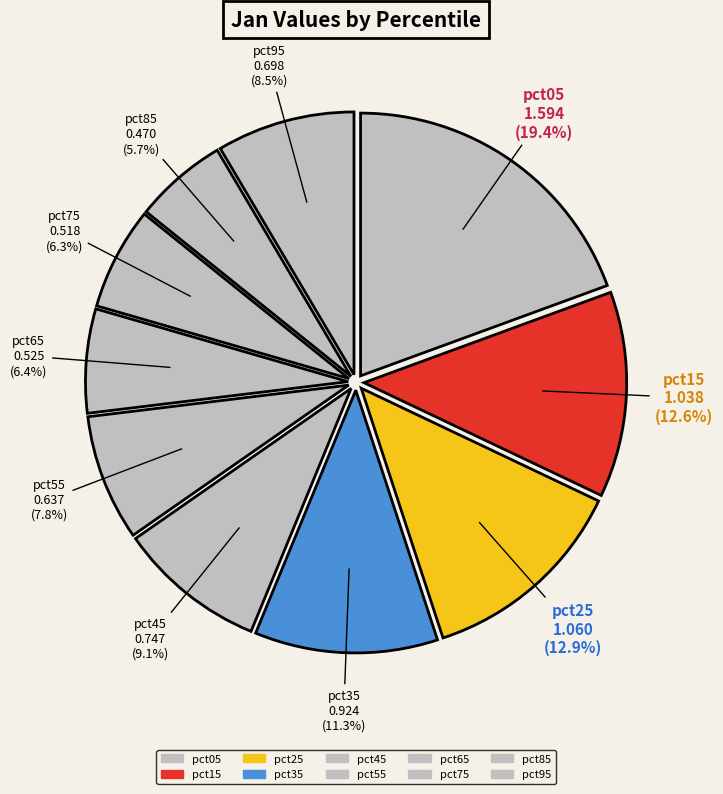

To the nearest percent, what is the difference between the pct65 and pct55 slice percentages?

1%